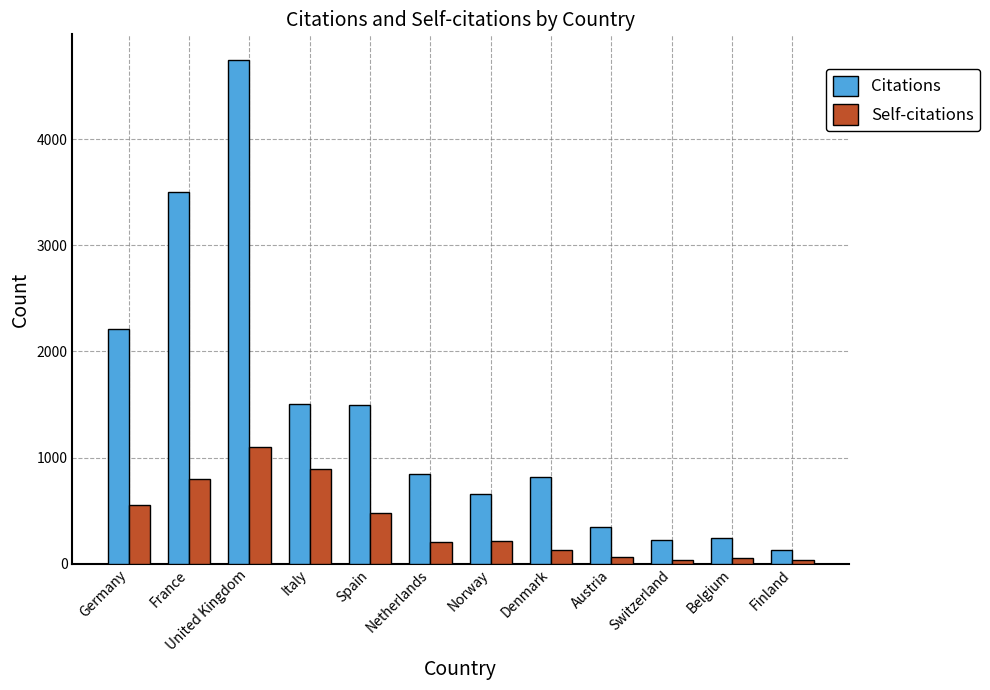

Rank the series by their maximum value, from highest to lowest.

Citations, Self-citations